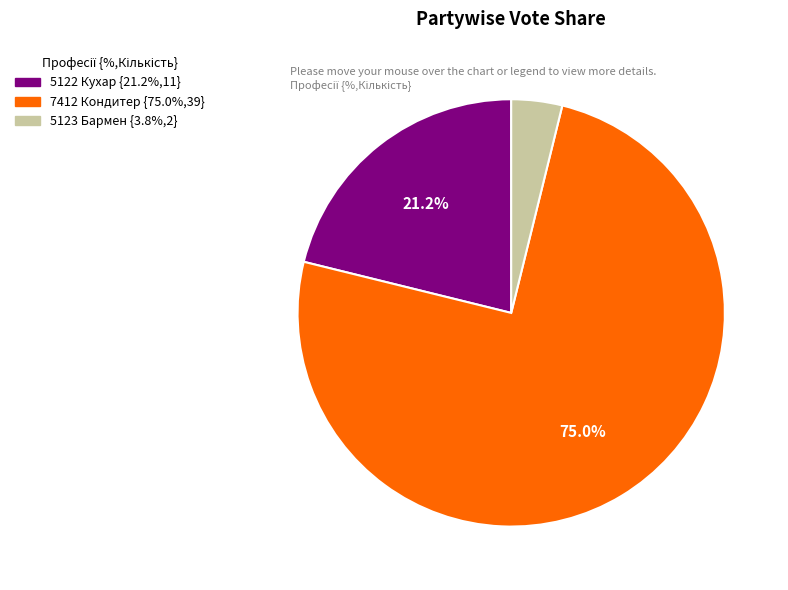

What percentage is the 5122 Кухар slice, to the nearest percent?

21%